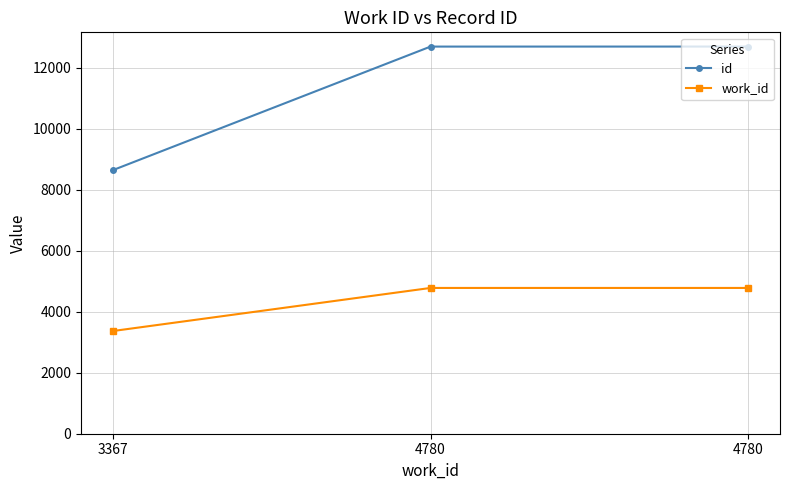

What is the spread (max minus min) of values at 4780?

7914